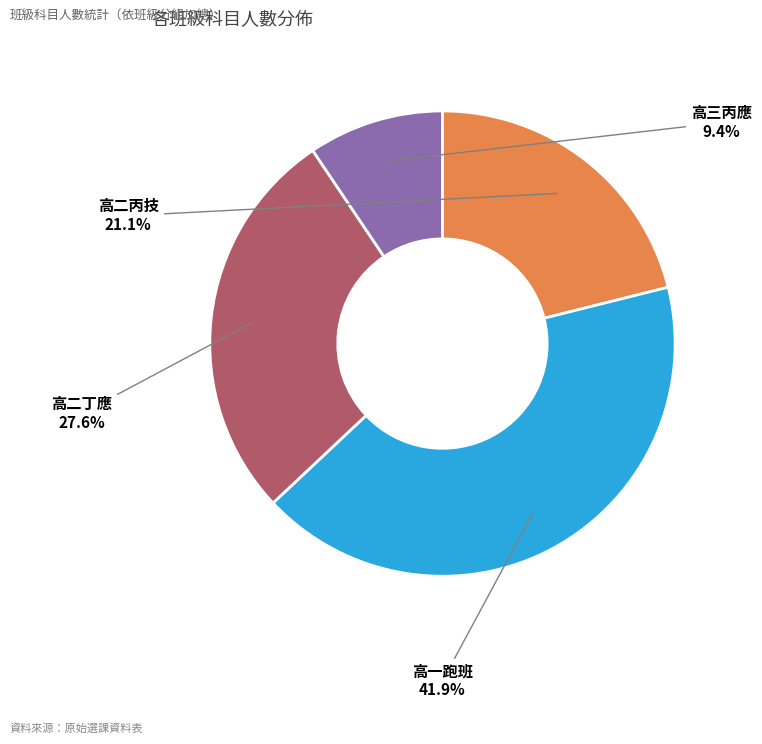

Does any single category account for the majority?

No